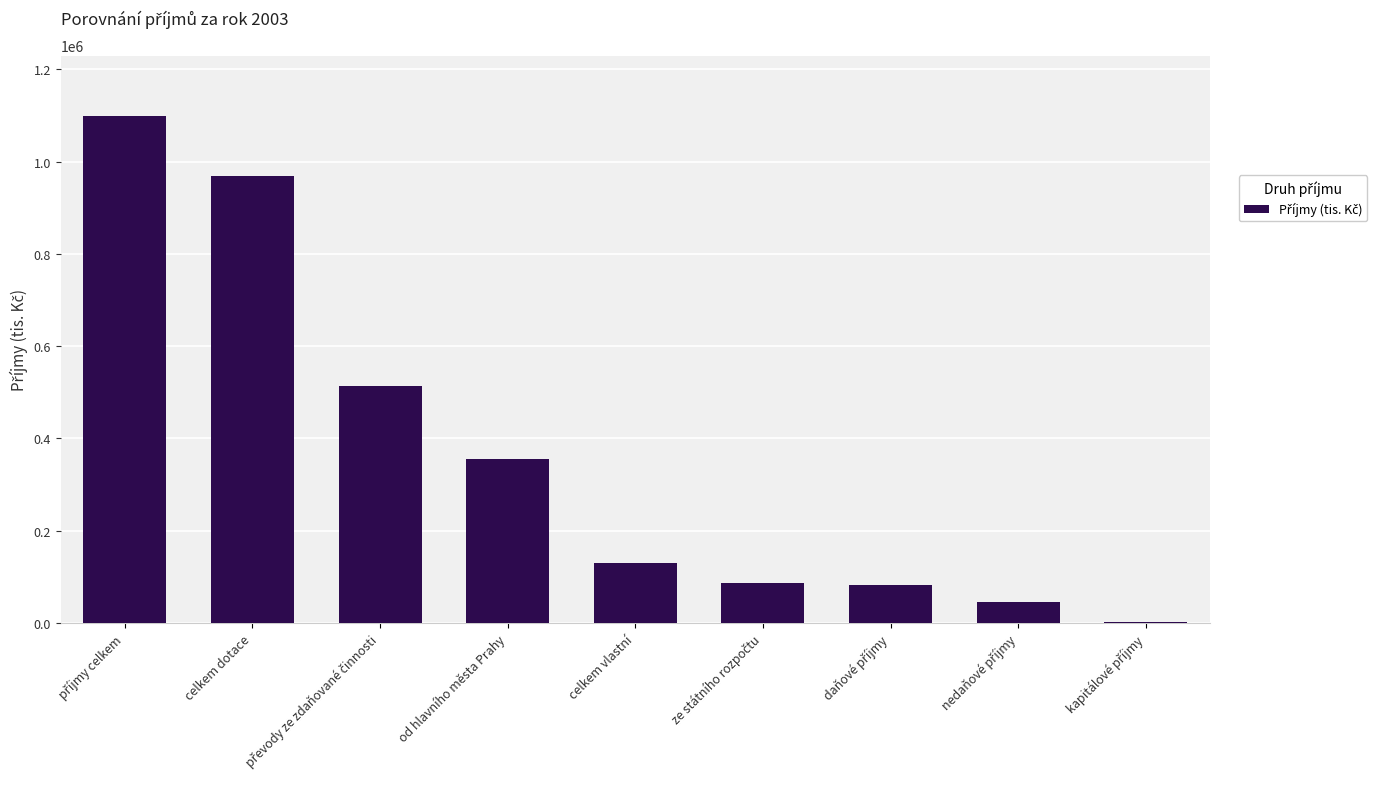

What is the greatest value displayed?

1097750.7